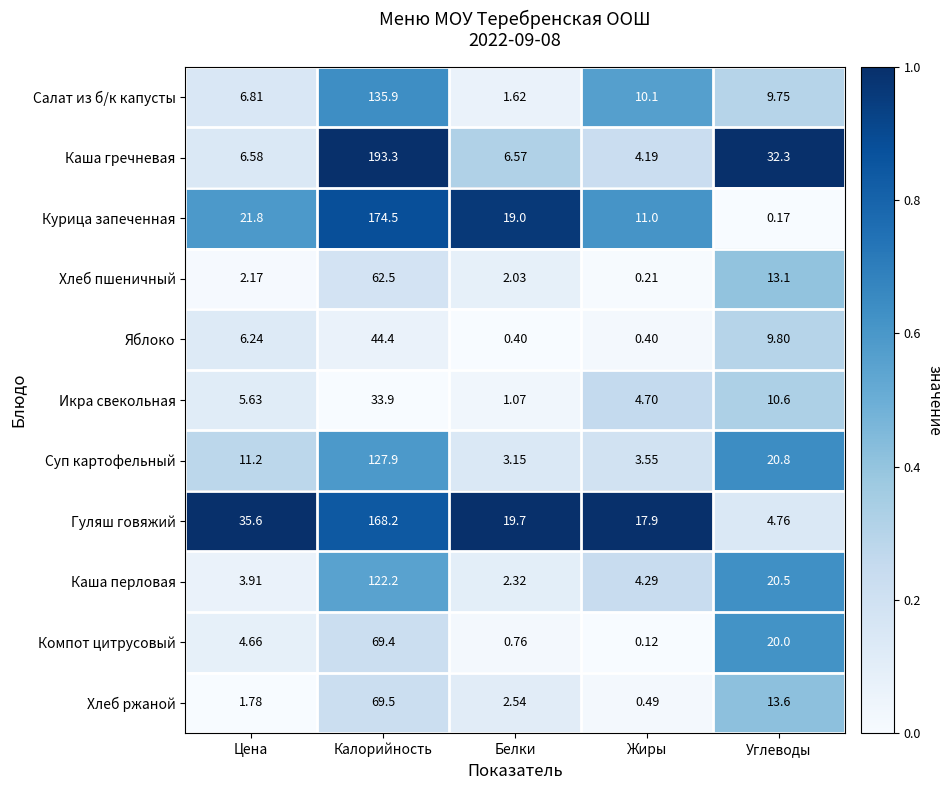

What is the total value across all series at Углеводы?

155.4